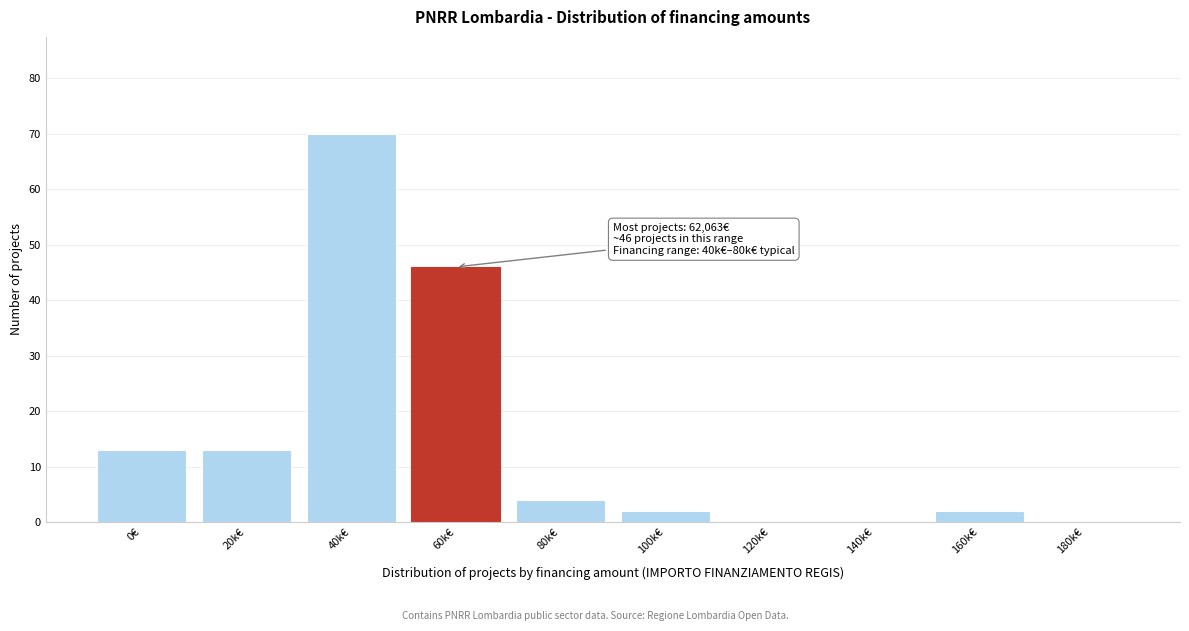

Reading left to right, what are all the values shown in this chart?

0€=13	20k€=13	40k€=70	60k€=46	80k€=4	100k€=2	120k€=0	140k€=0	160k€=2	180k€=0